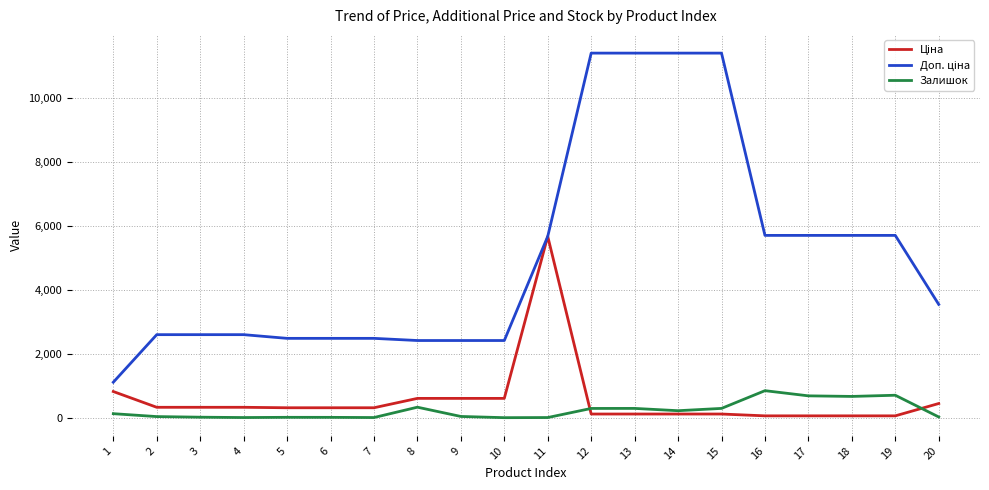

What is the maximum value for Залишок?

845.0